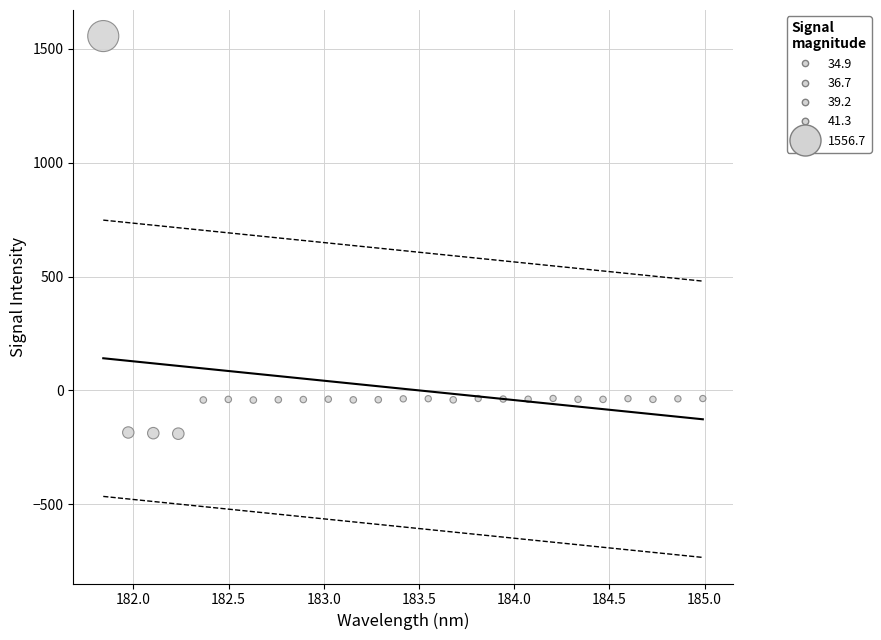

What is the range of X values (max minus min)?

3.1